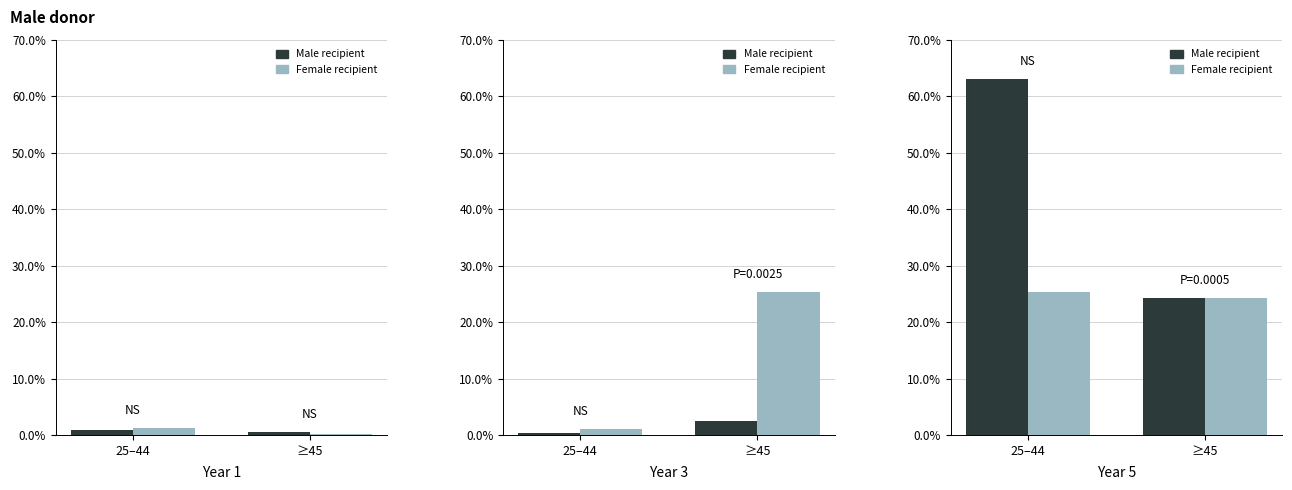

The Female recipient series shows 24.3 at ≥45. True or false?

True